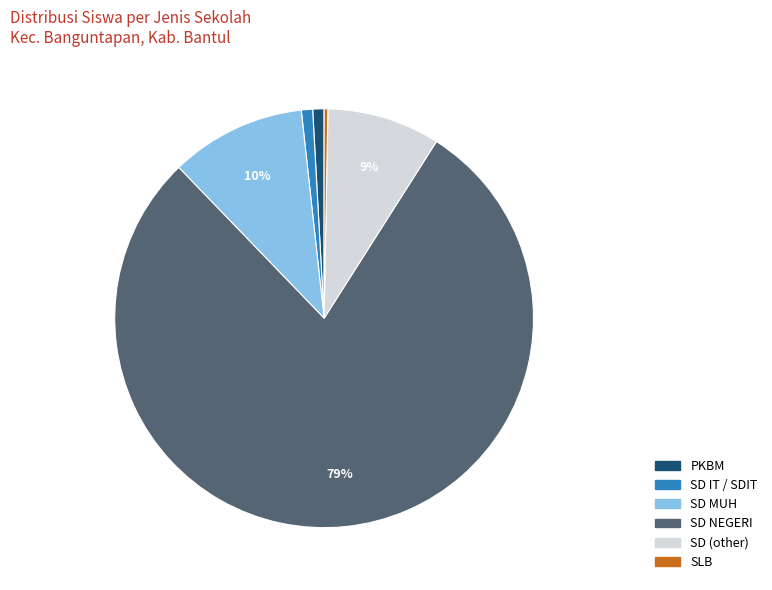

Does any single category account for the majority?

Yes